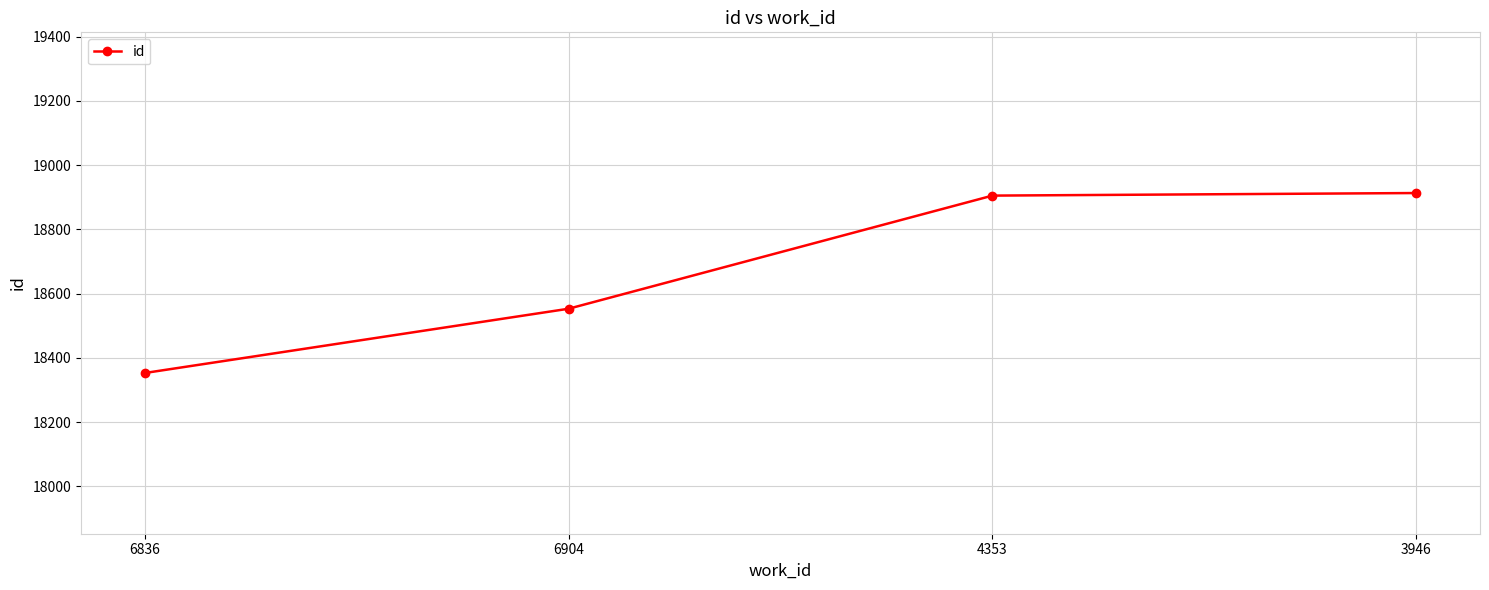

The chart shows a value of 18353 at 6836. True or false?

True